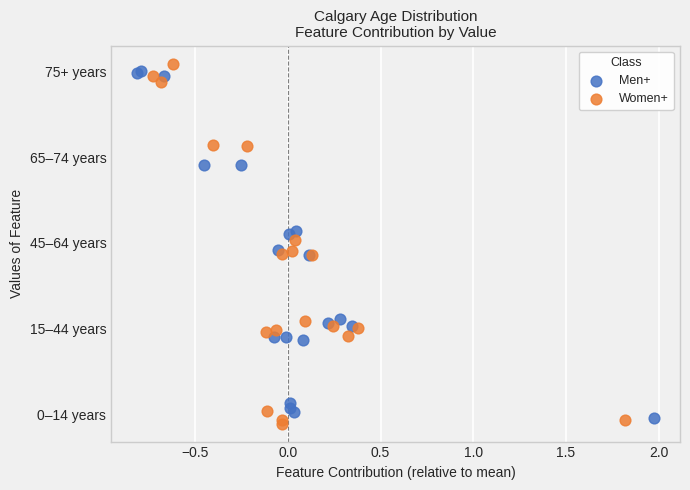

Which series has the largest Y range (max minus min)?

Women+